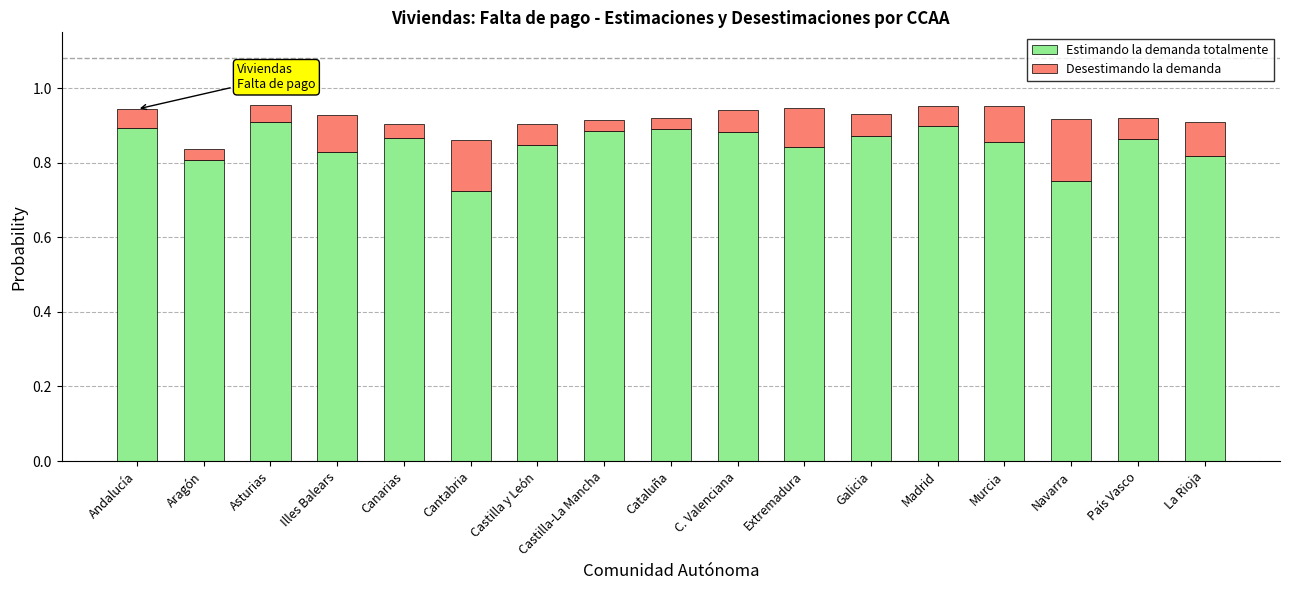

Does the chart contain stacked bars?

Yes